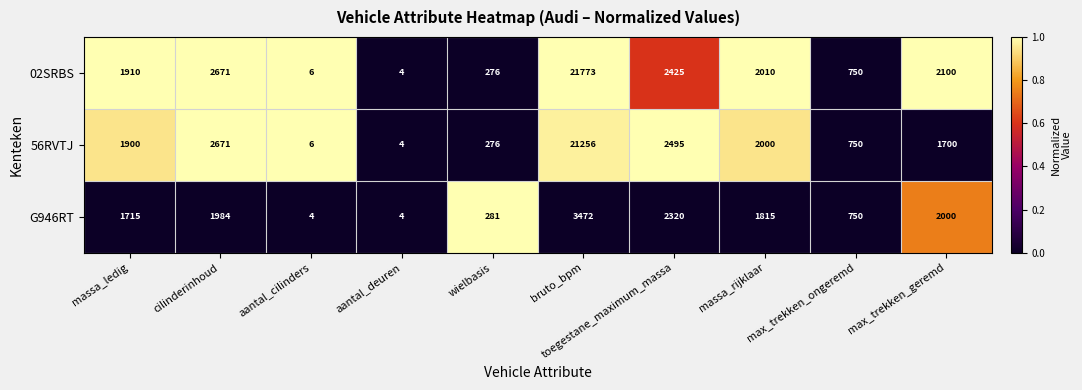

What is the total value across all series at max_trekken_geremd?

5800